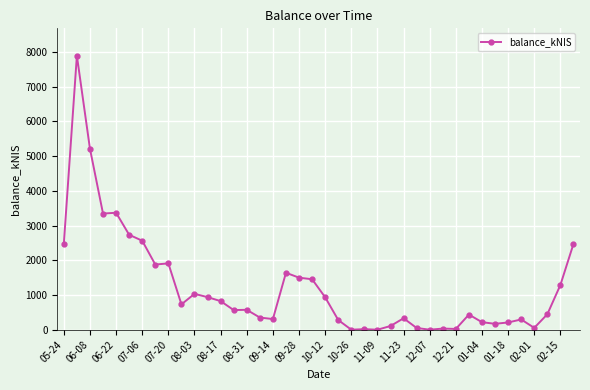

What is the value of the 39th point from the left?

1288.3